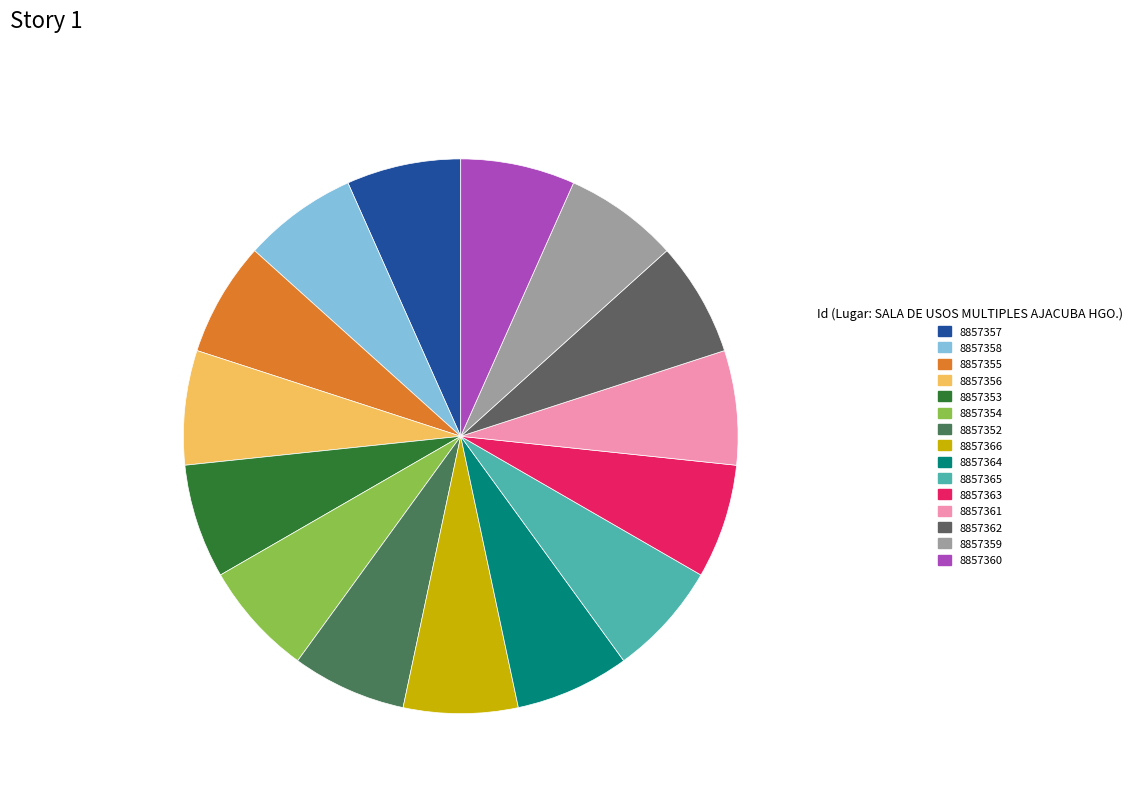

Does 8857353 represent more than half of the total?

No